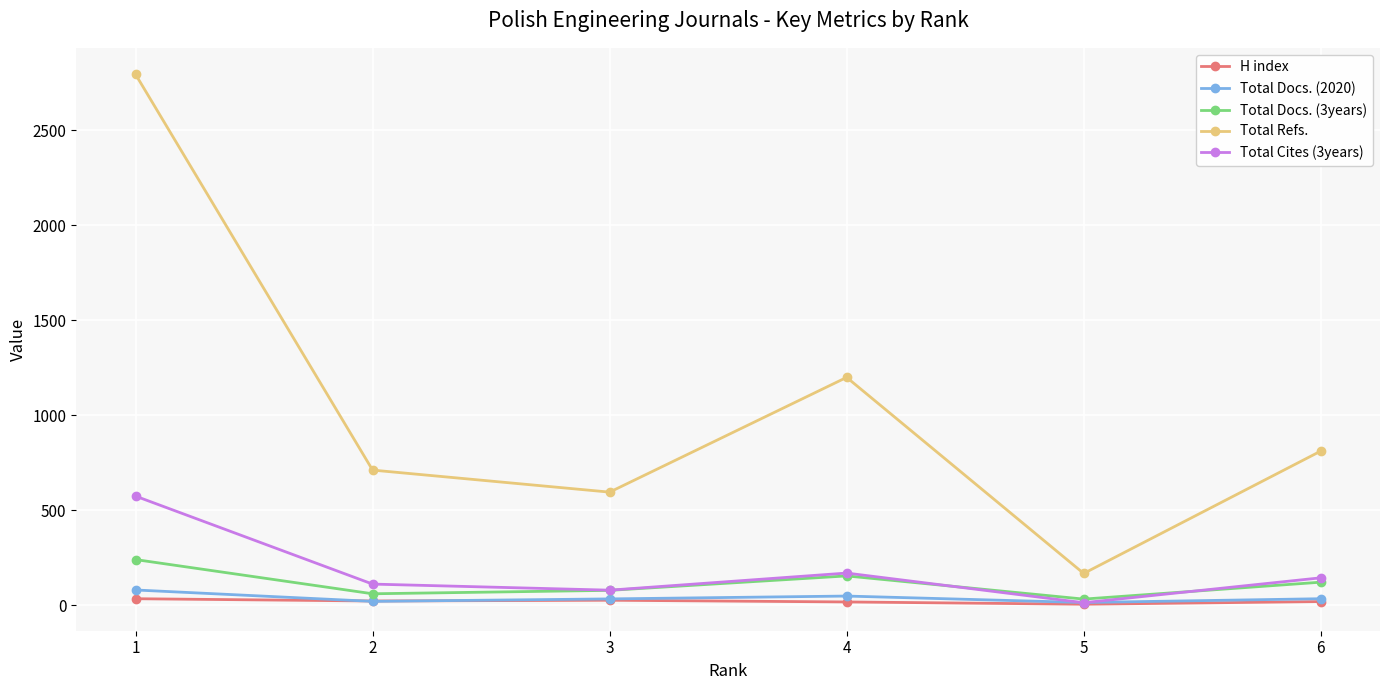

How many lines are shown in the chart?

5